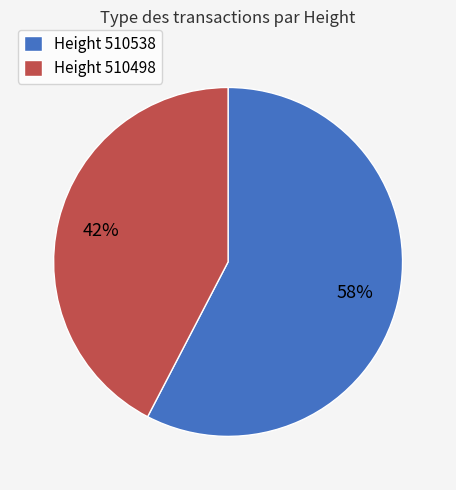

Is there a majority slice in this chart?

Yes